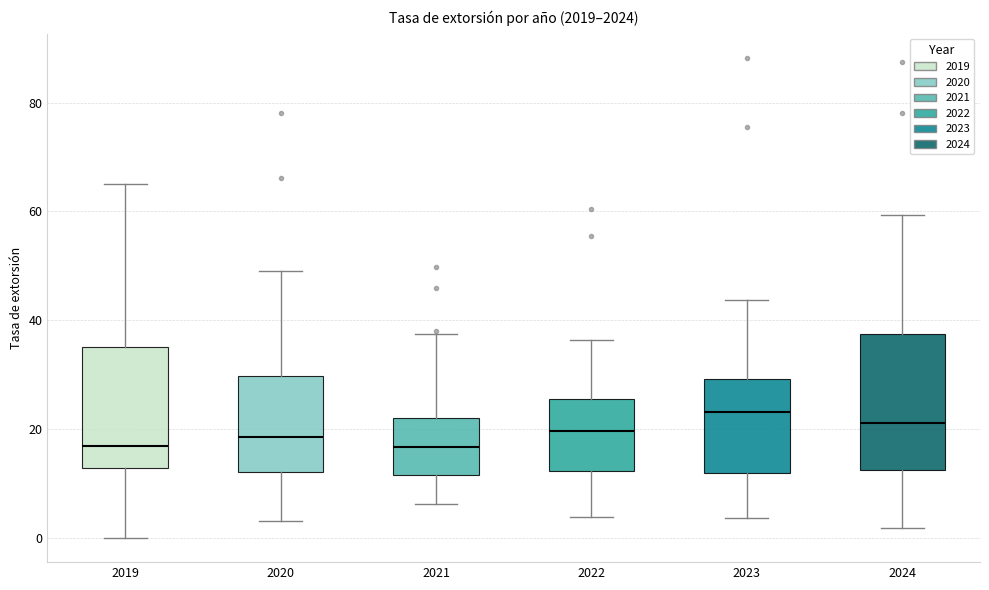

Reading left to right, transcribe this box plot: for each box, give where its median line is, the range the box spans, and where its two whiskers end, as read against the y-axis. The values are not printed on the chart, so give them approximately, as read against the axis.

2019: median 16, box 12 to 36, whiskers 0 to 64
2020: median 18, box 12 to 30, whiskers 4 to 48
2021: median 16, box 12 to 22, whiskers 6 to 38
2022: median 20, box 12 to 26, whiskers 4 to 36
2023: median 24, box 12 to 30, whiskers 4 to 44
2024: median 22, box 12 to 38, whiskers 2 to 60